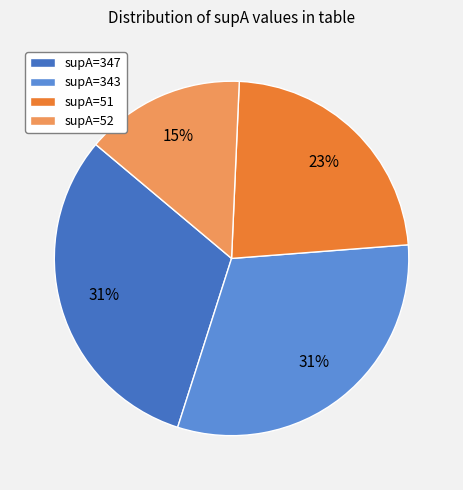

Approximately how many times larger is the value at supA=52 compared to supA=347?

0.5